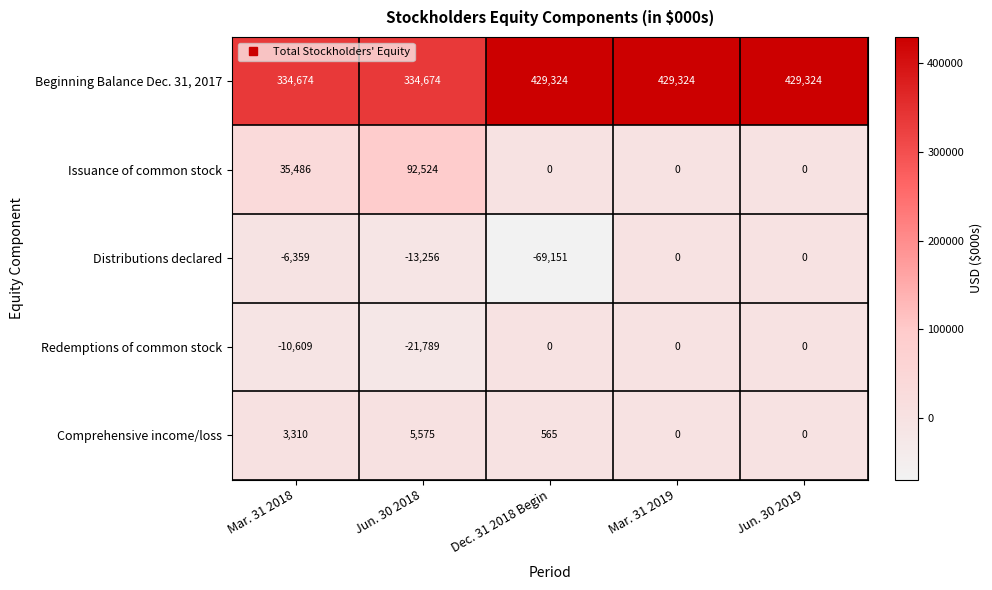

At which category does the chart reach its minimum across all series?

Dec. 31 2018 Begin